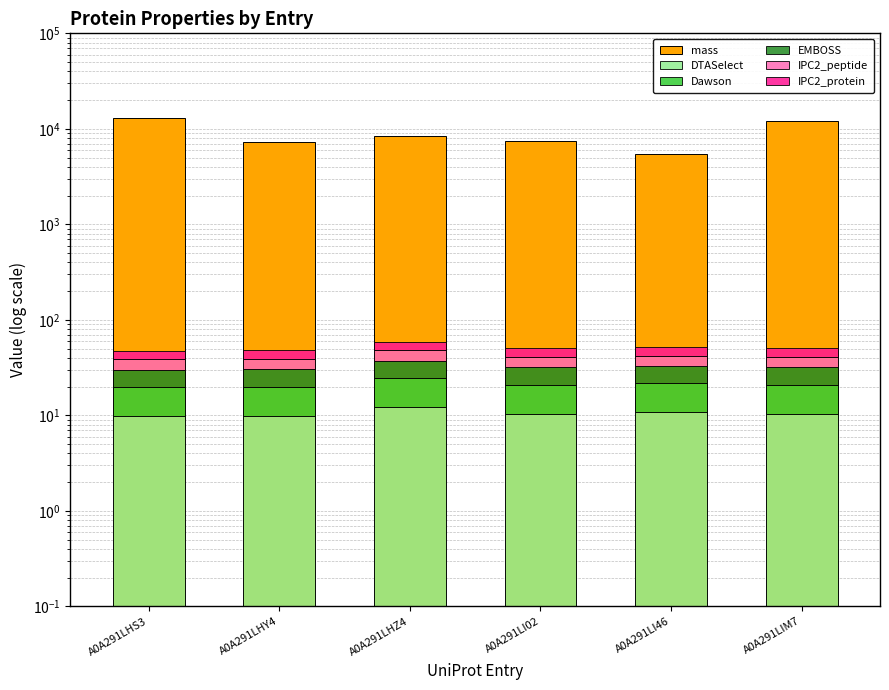

What are all the series names shown in the legend?

mass, DTASelect, Dawson, EMBOSS, IPC2_peptide, IPC2_protein